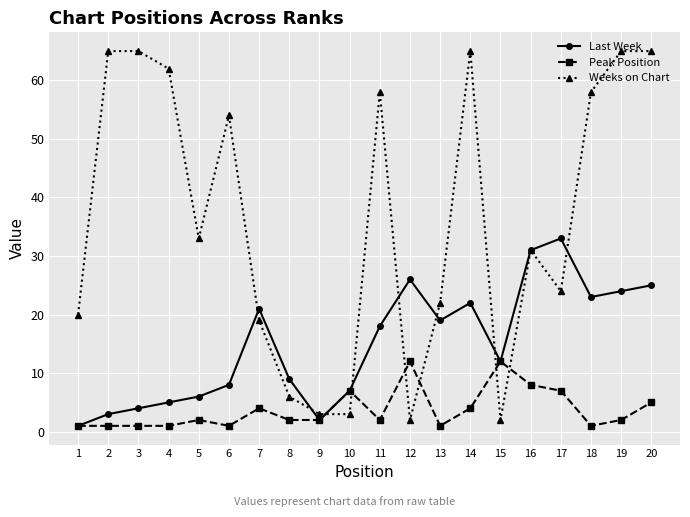

Reading left to right, extract all data points from this chart.

Last Week: 1=1	2=3	3=4	4=5	5=6	6=8	7=21	8=9	9=2	10=7	11=18	12=26	13=19	14=22	15=12	16=31	17=33	18=23	19=24	20=25
Peak Position: 1=1	2=1	3=1	4=1	5=2	6=1	7=4	8=2	9=2	10=7	11=2	12=12	13=1	14=4	15=12	16=8	17=7	18=1	19=2	20=5
Weeks on Chart: 1=20	2=65	3=65	4=62	5=33	6=54	7=19	8=6	9=3	10=3	11=58	12=2	13=22	14=65	15=2	16=31	17=24	18=58	19=65	20=65